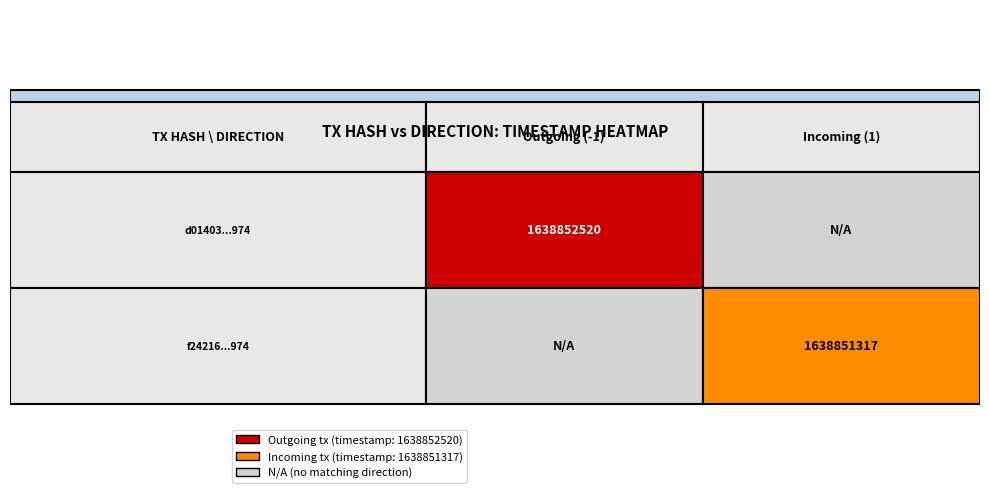

How many data points in f242160ba2824f90e129b2c1ba3757bfac6e6c4 are less than 1638851317?

1